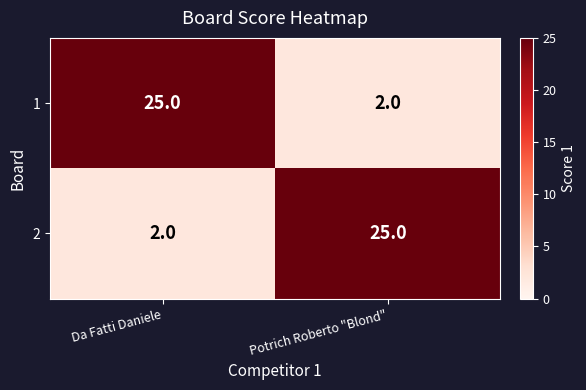

True or false: 2 has a value of 1 at Da Fatti Daniele.

False